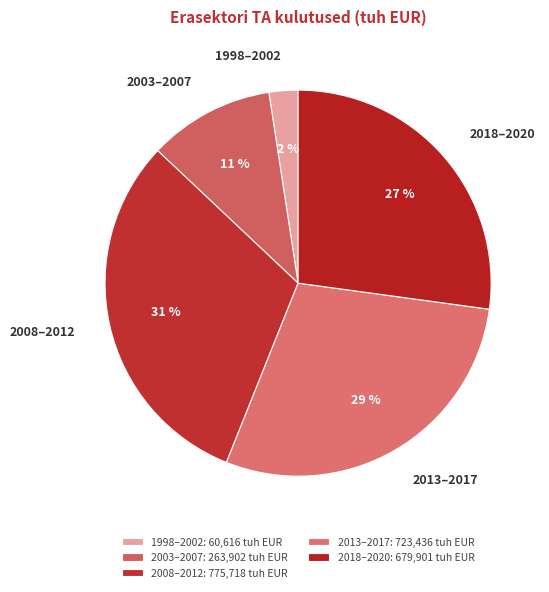

Does any single category account for the majority?

No